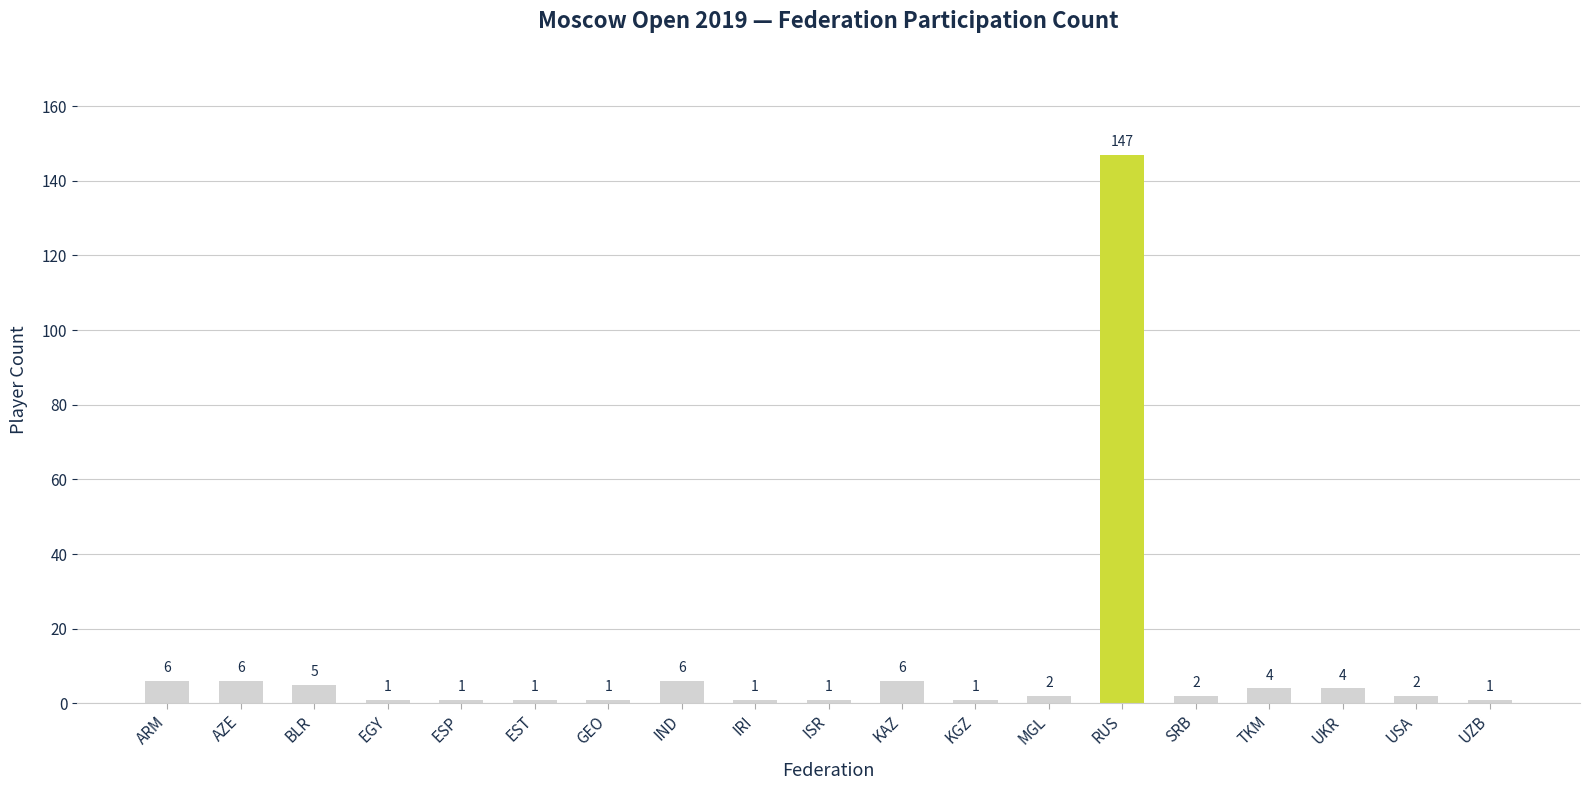

What is the label of the 5th bar from the left?

ESP